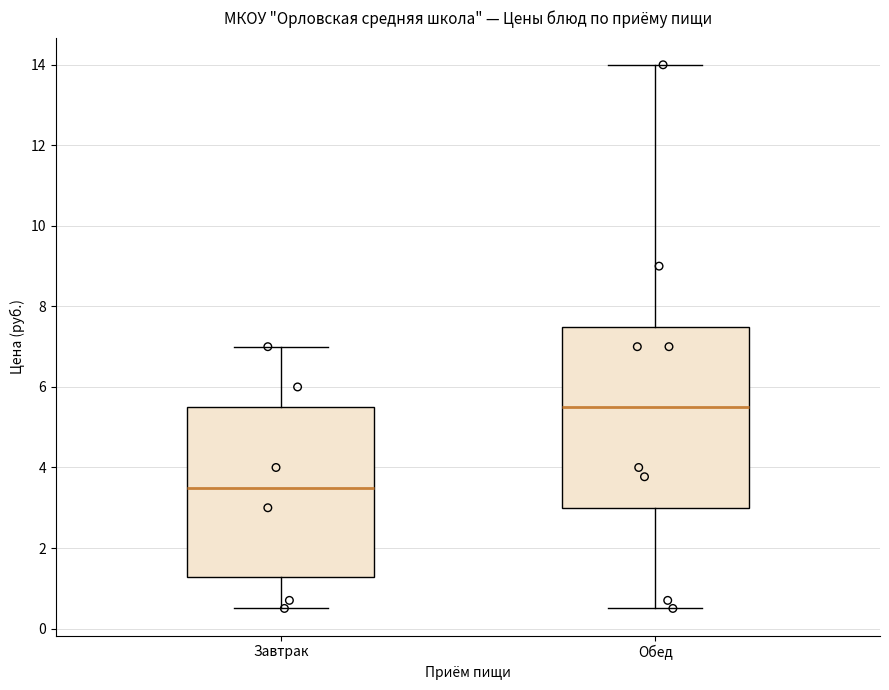

Which box is the tallest, from its lower edge to its upper edge?

Обед